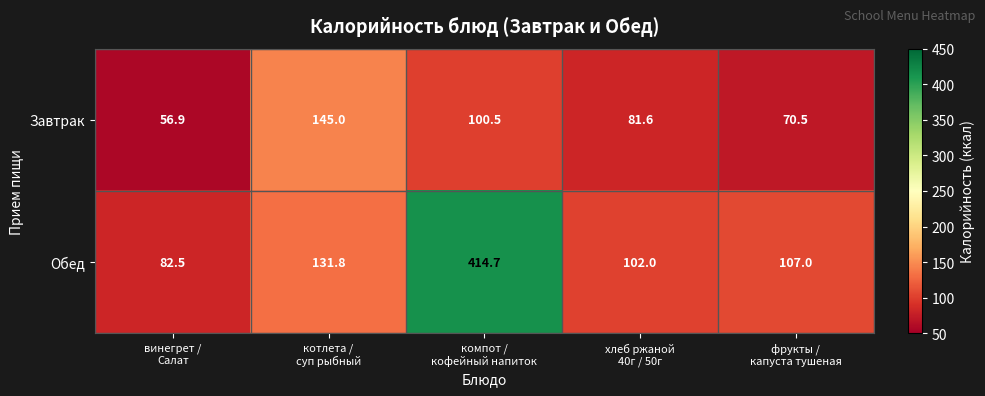

How many distinct data groups are displayed?

2